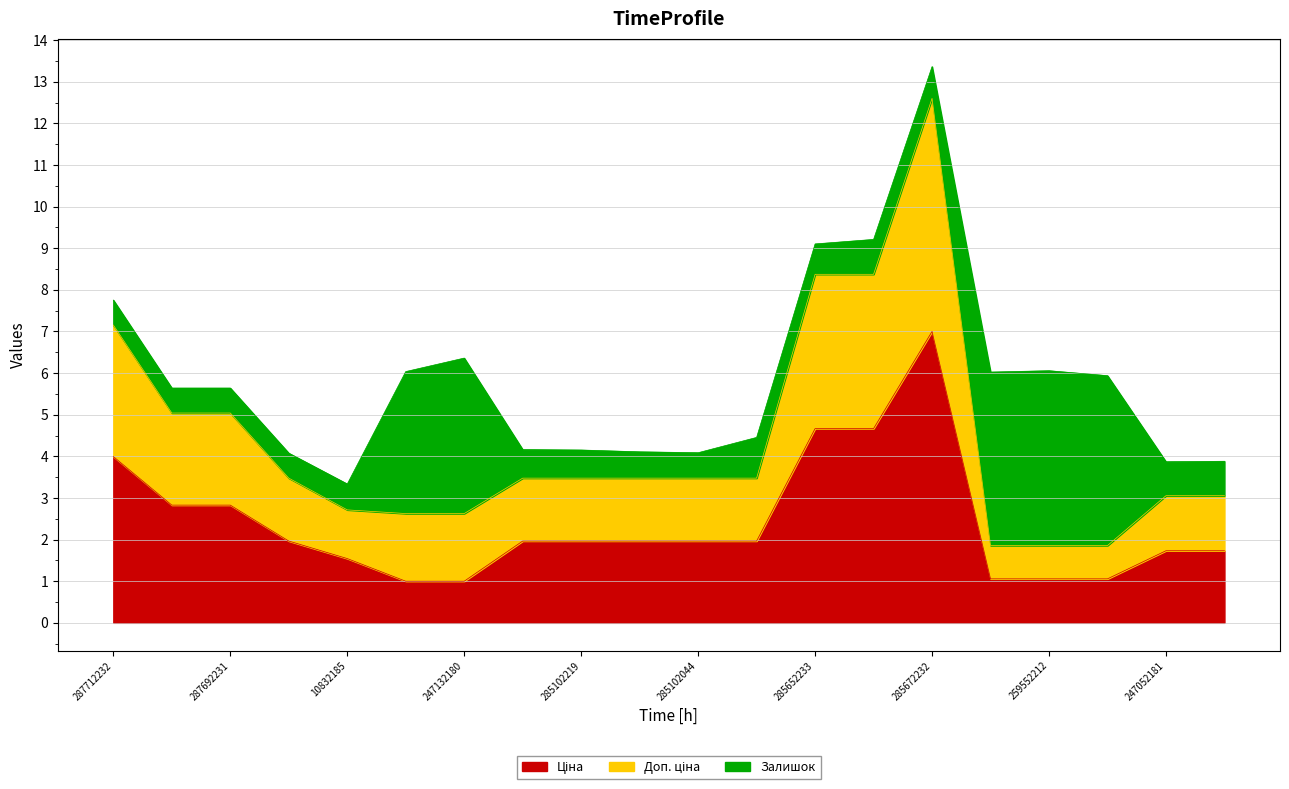

Does the chart have visible grid lines?

Yes